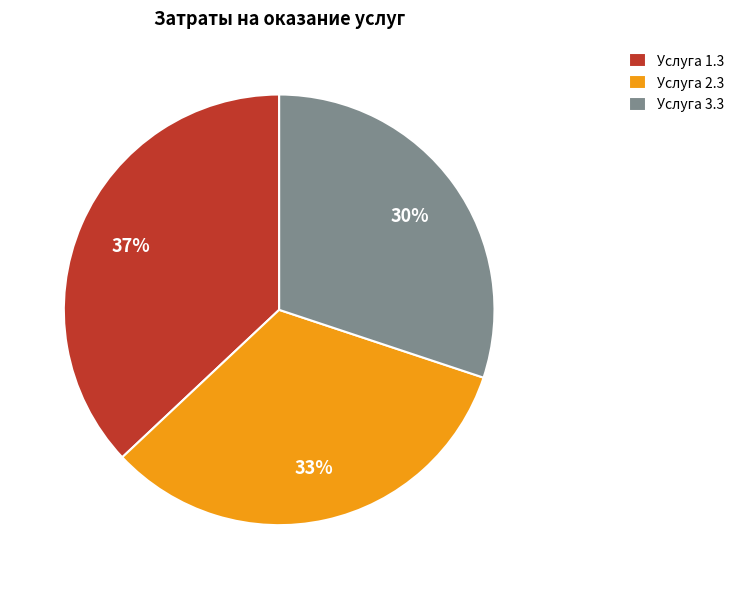

Count the number of slices in the pie.

3